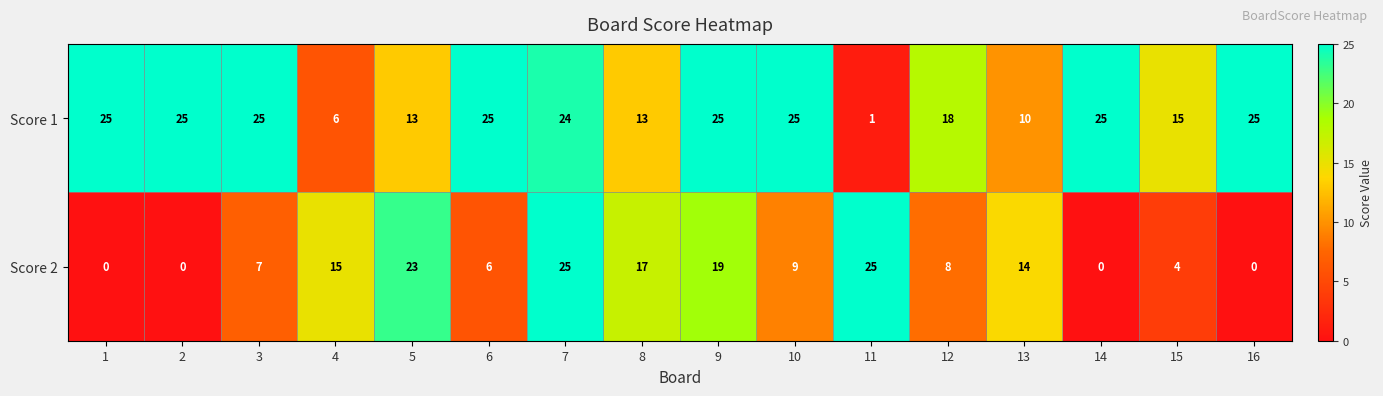

Is it true that Score 2 equals 9 at 10?

True